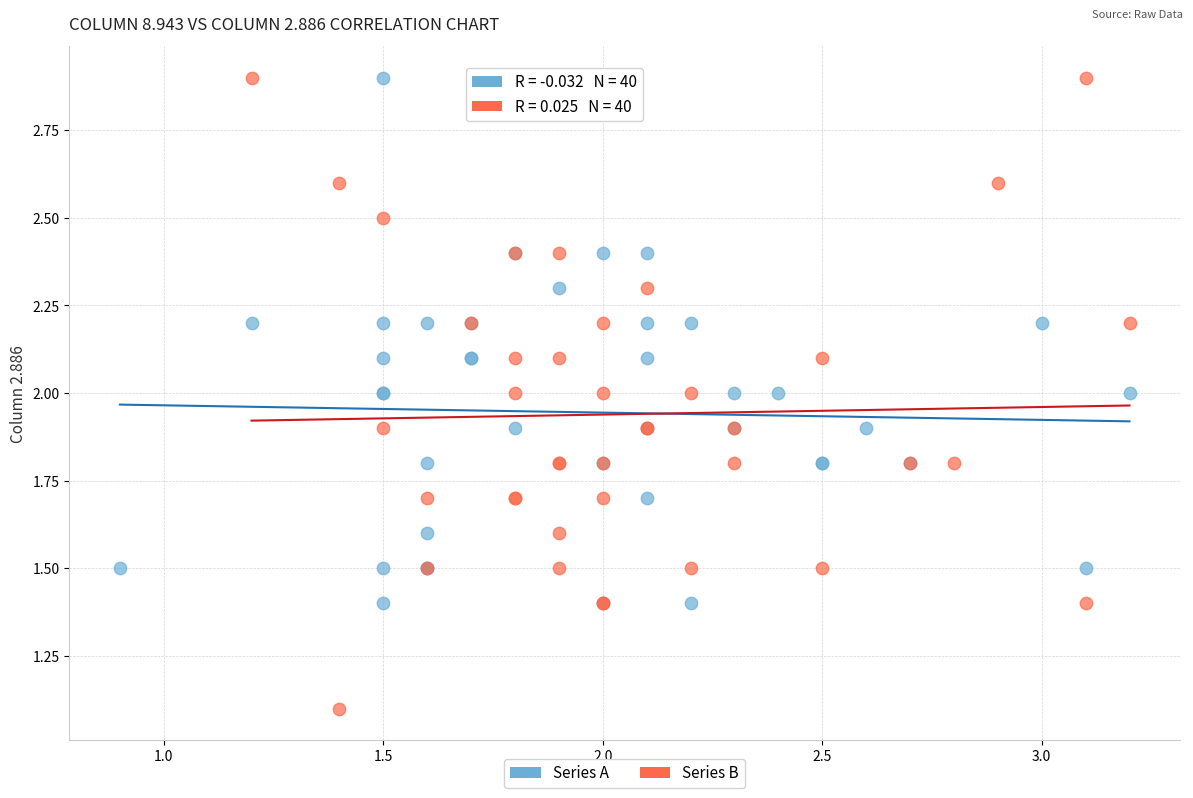

Which series contains the lowest Y value?

Series B